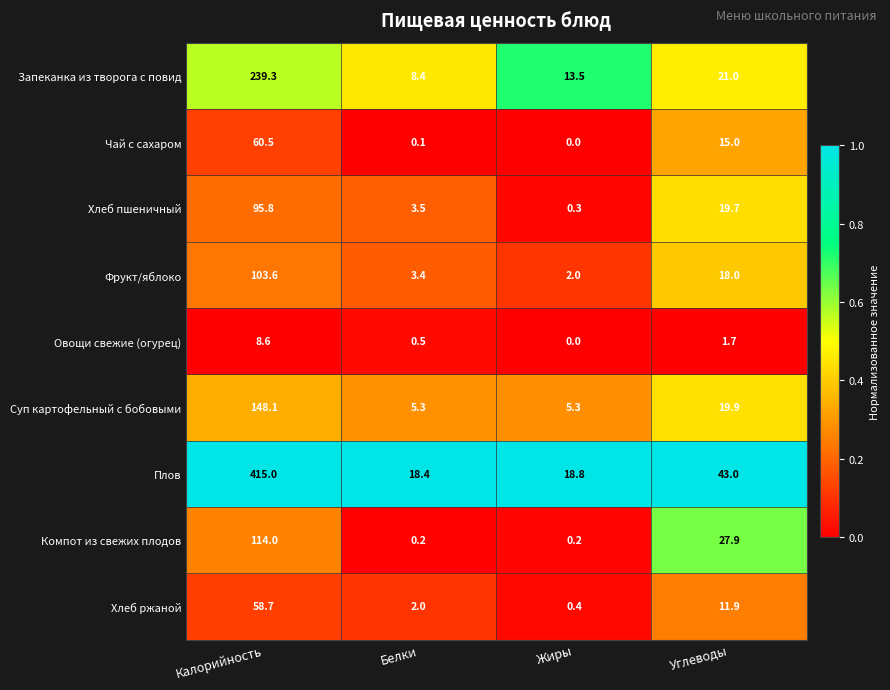

How many series are shown in this chart?

9